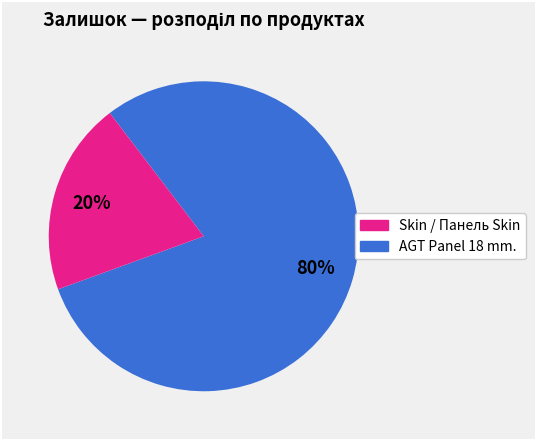

Is it true that Skin / Панель Skin is 80% of the pie?

True